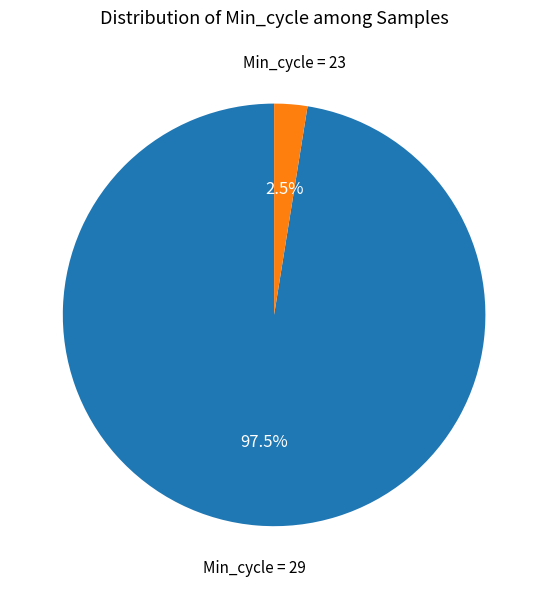

Count the number of slices in the pie.

2